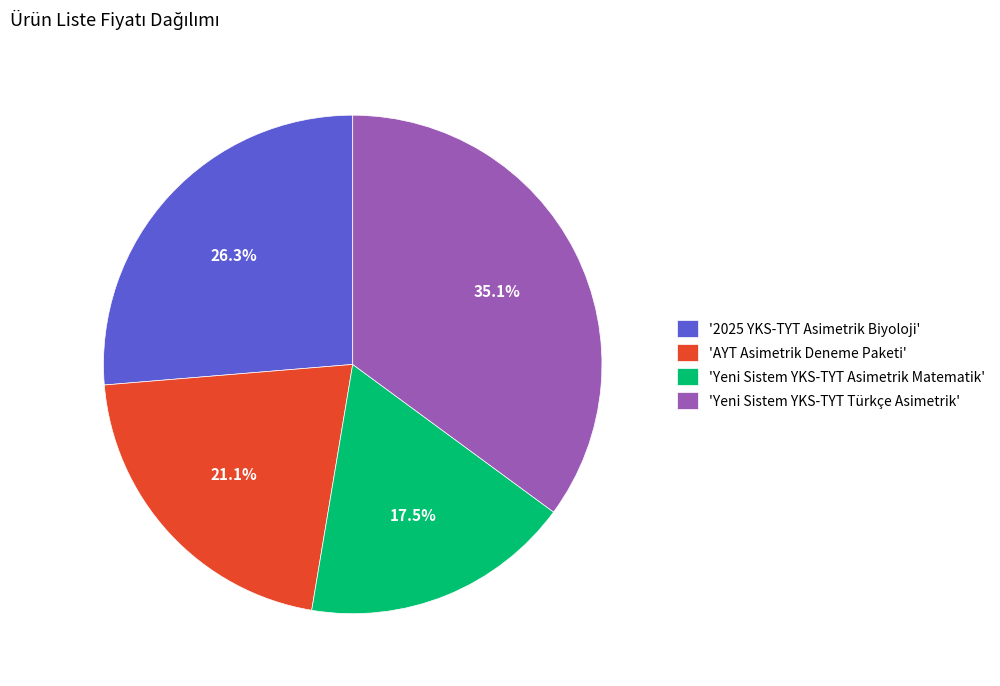

Between 'Yeni Sistem YKS-TYT Asimetrik Matematik' and 'Yeni Sistem YKS-TYT Türkçe Asimetrik', which is larger?

'Yeni Sistem YKS-TYT Türkçe Asimetrik'